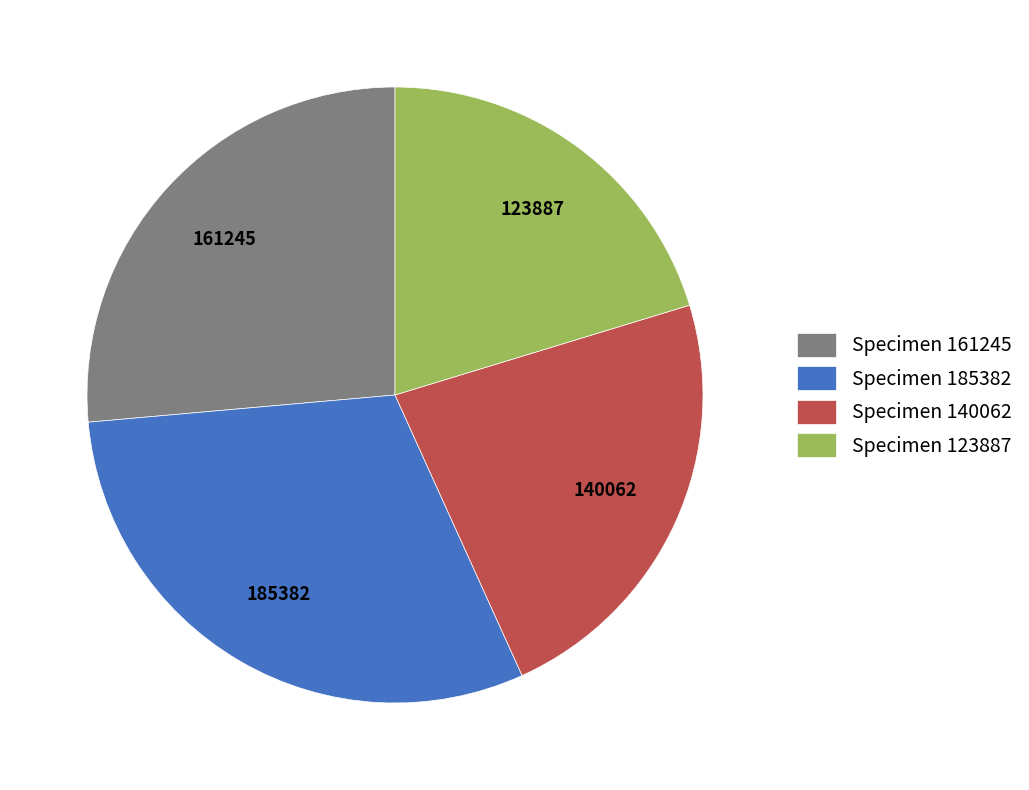

What is the largest slice in the pie chart?

Specimen 185382